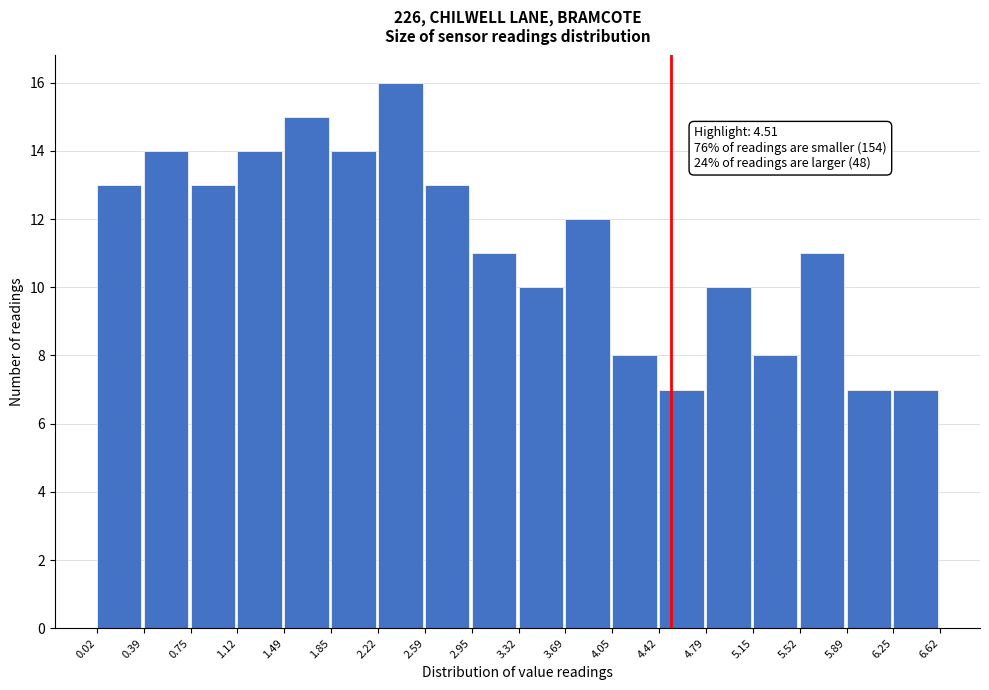

Which range on the x-axis has the tallest bar?

2.22 to 2.59